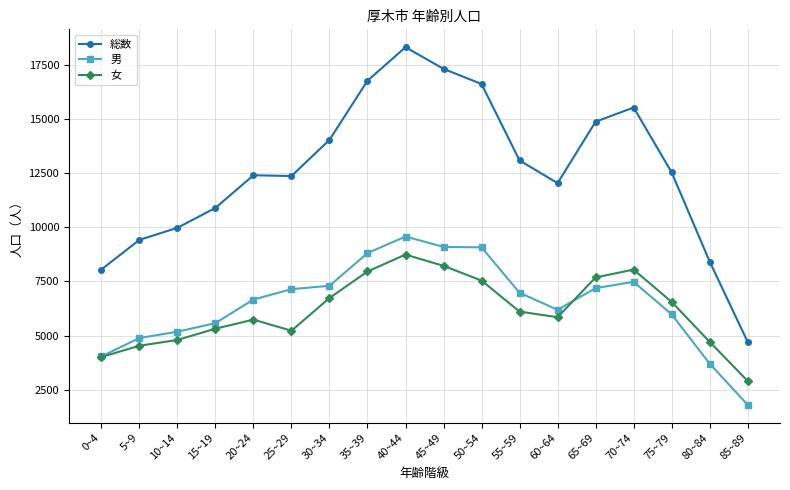

At which category is the sum across all series the highest?

40~44